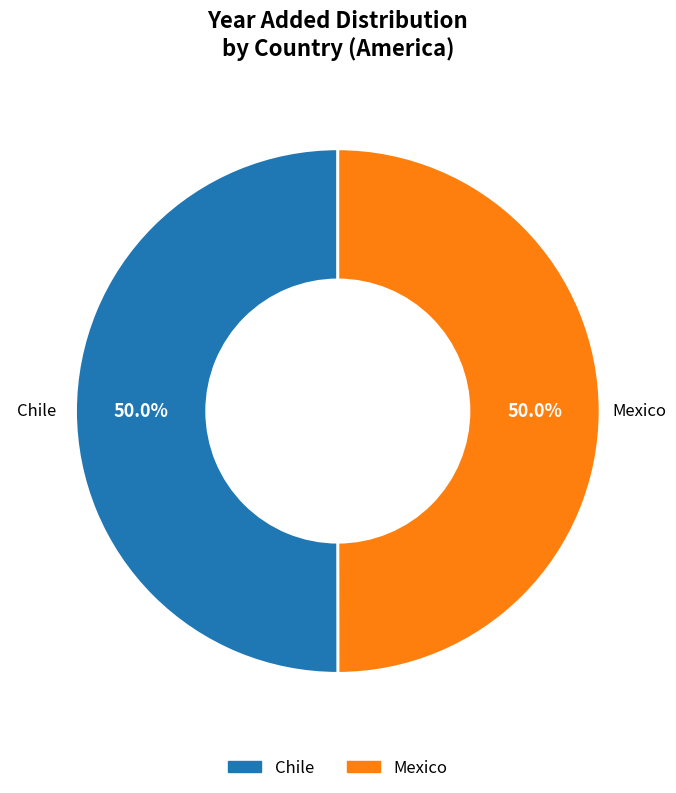

The Mexico slice represents 36% of the pie. True or false?

False